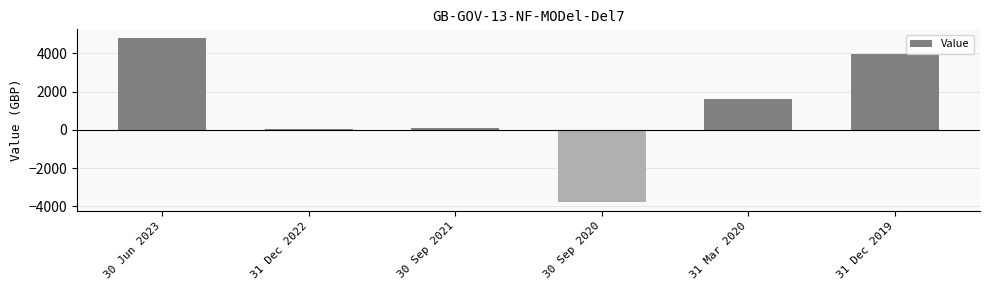

Reading left to right, list all the values displayed in this chart.

4818.4	21.6	83.0	-3790.5	1592.6	3936.3